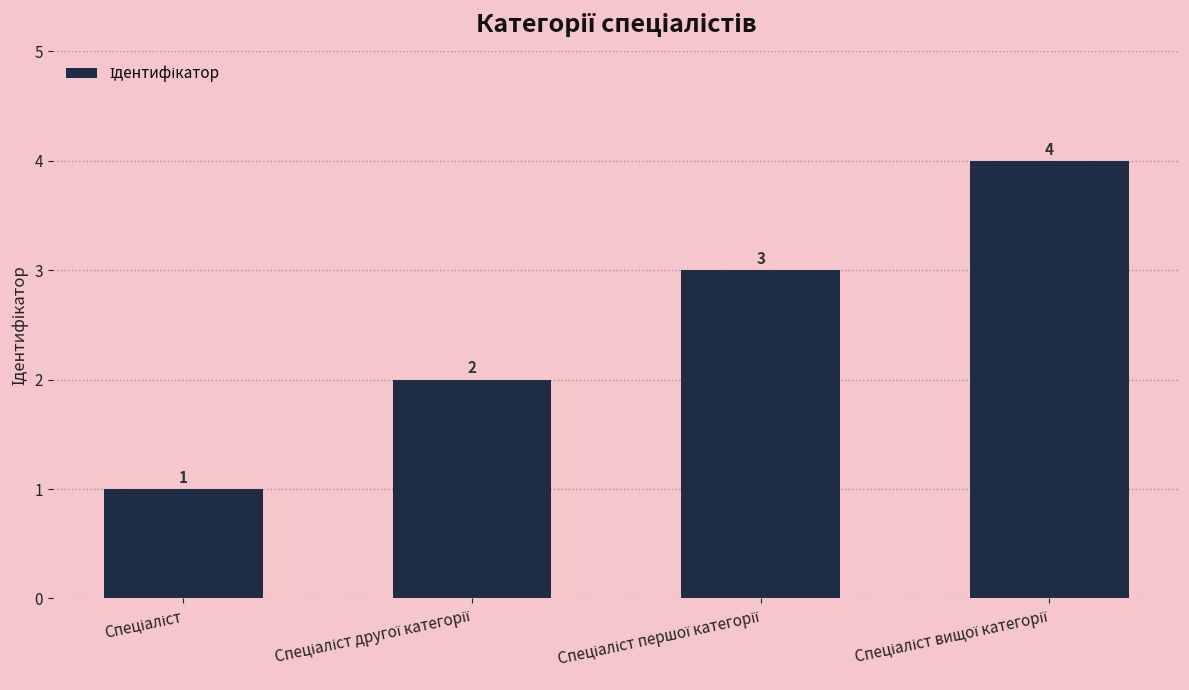

What is the greatest value displayed?

4